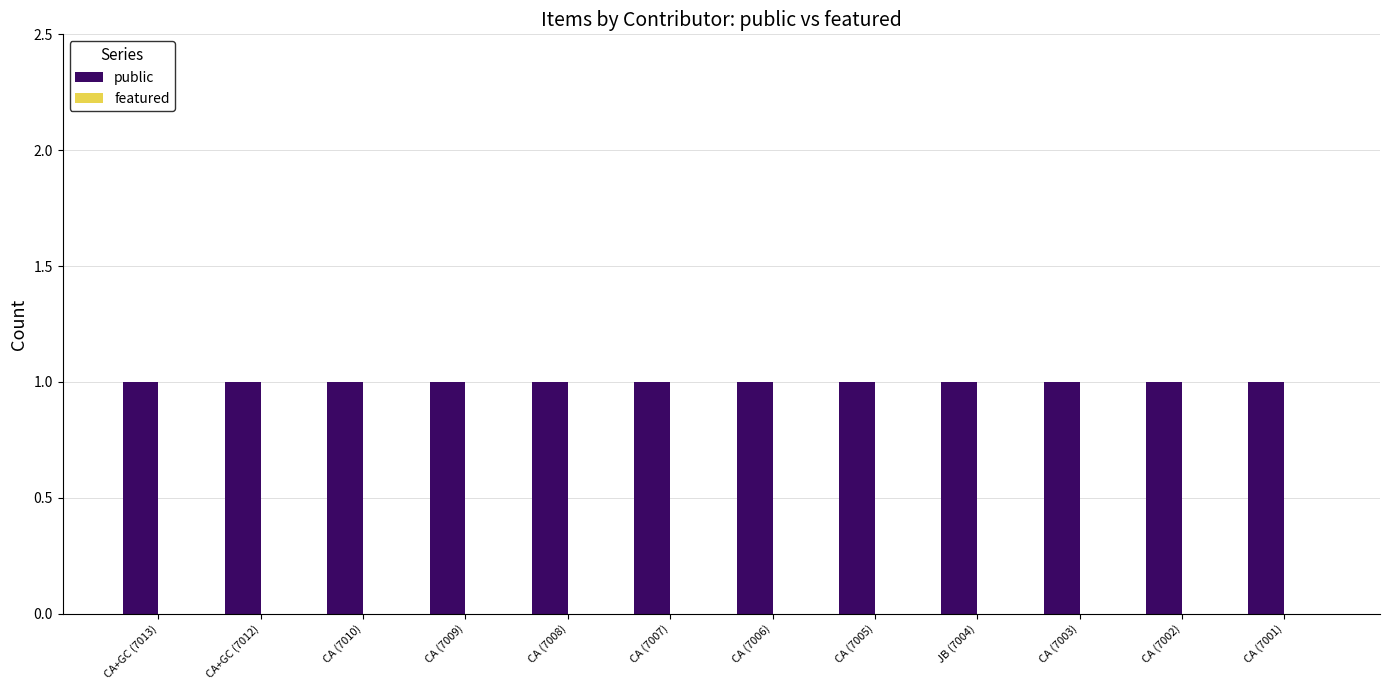

Reading right to left, extract all data points from this chart.

public: 1	1	1	1	1	1	1	1	1	1	1	1
featured: 0	0	0	0	0	0	0	0	0	0	0	0